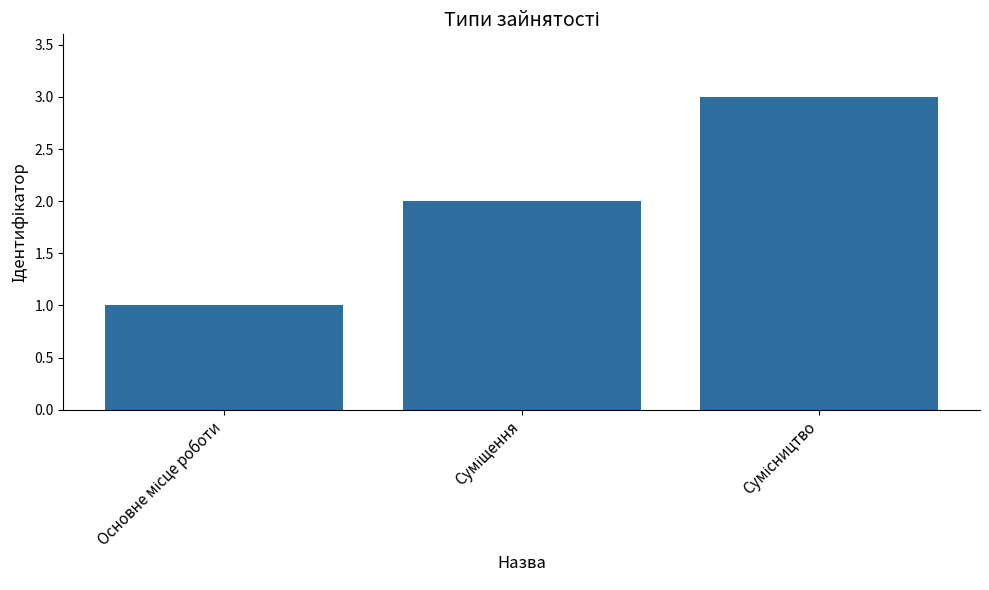

Does the chart contain any negative values?

No